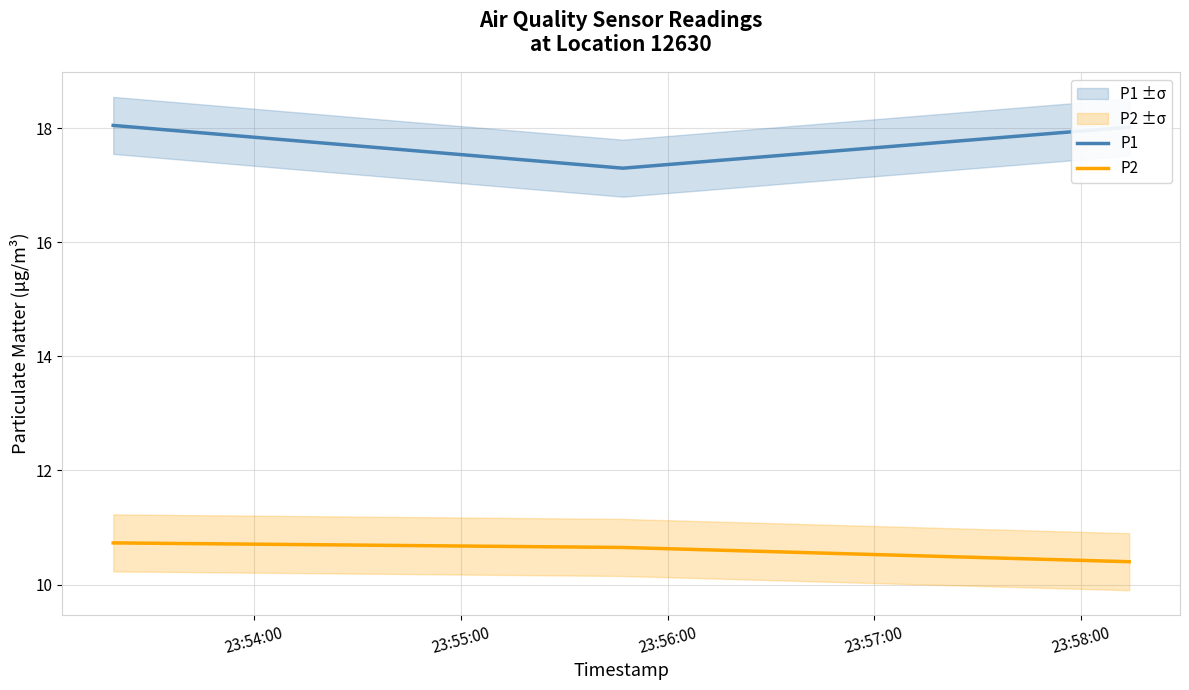

List the series in order of their peak value, lowest first.

P2, P1